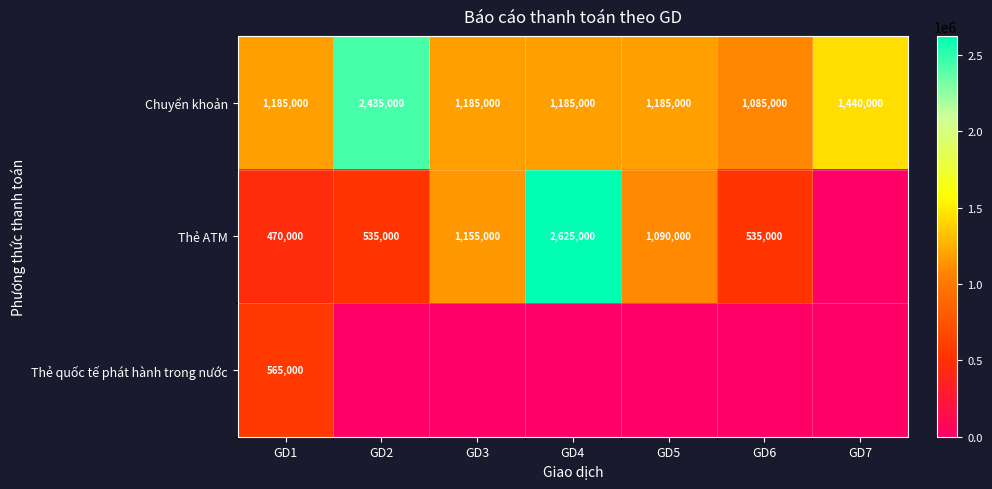

The value of Thẻ ATM at GD2 is 535000. True or false?

True